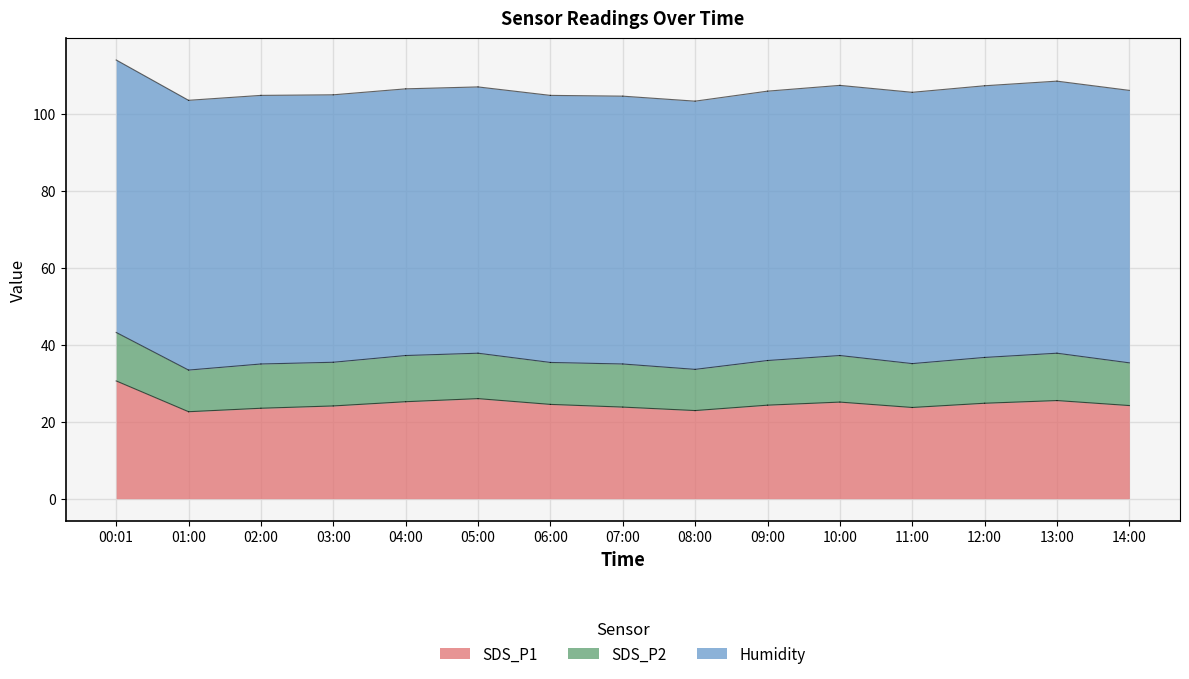

What is the minimum value for SDS_P2?

10.7